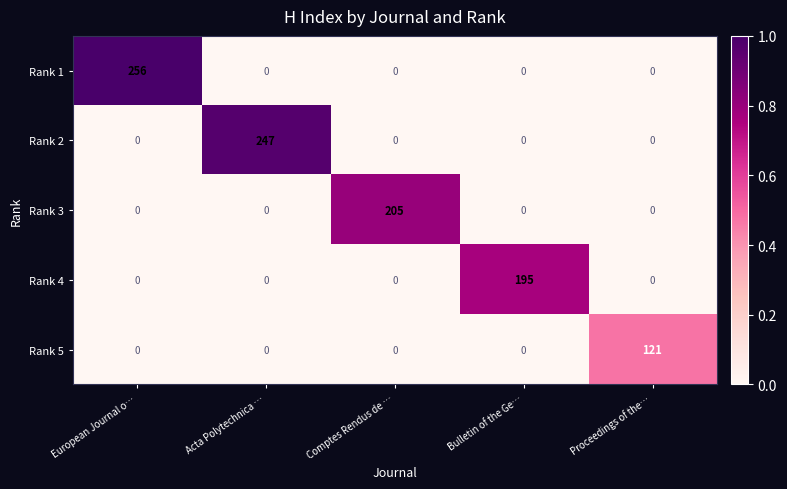

What is the greatest value displayed?

256